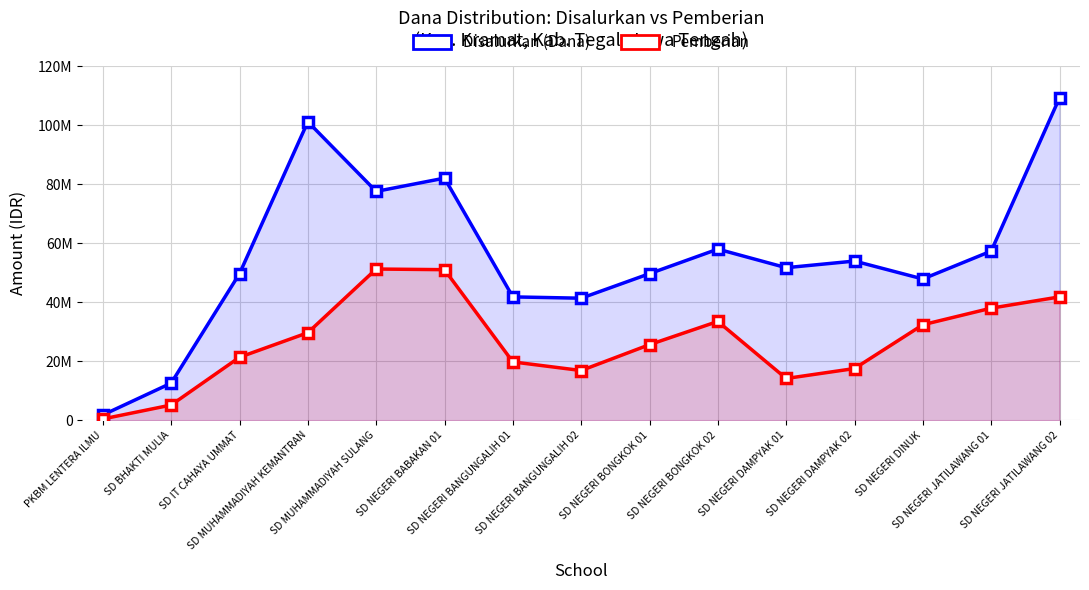

Which has a higher value, SD NEGERI BABAKAN 01 or SD NEGERI BONGKOK 01?

SD NEGERI BABAKAN 01